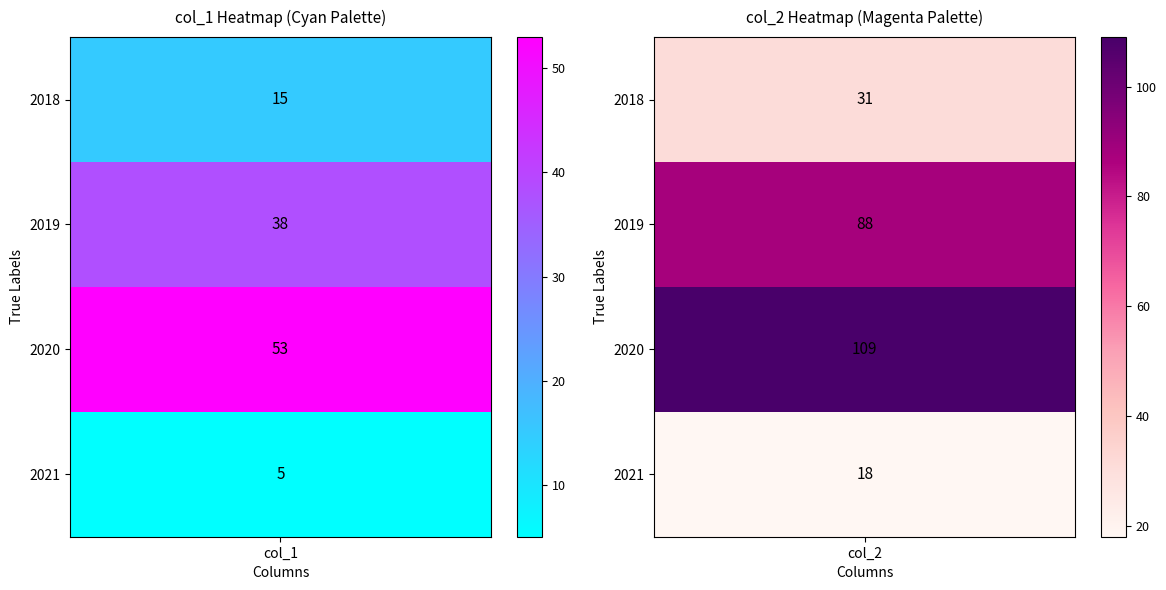

Where does the col_2 series first go above 88?

2020